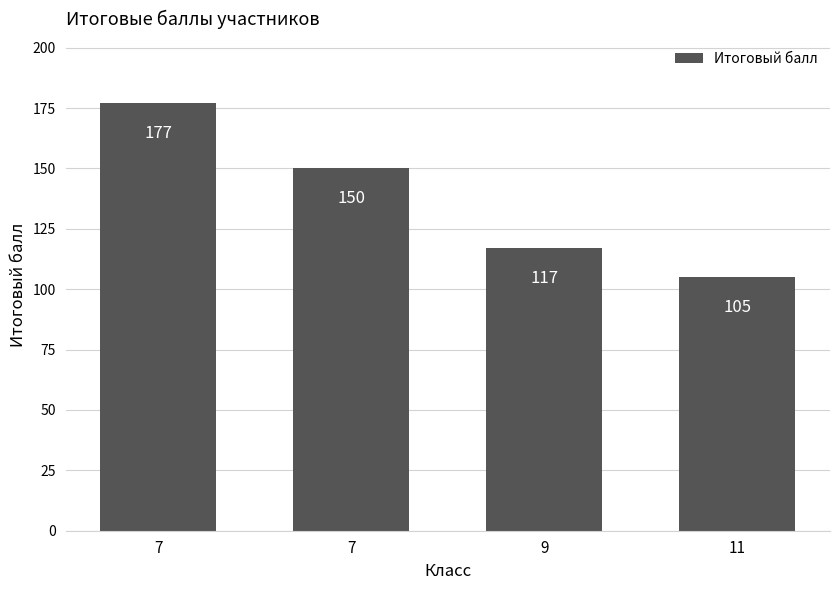

How many series are shown in this chart?

1